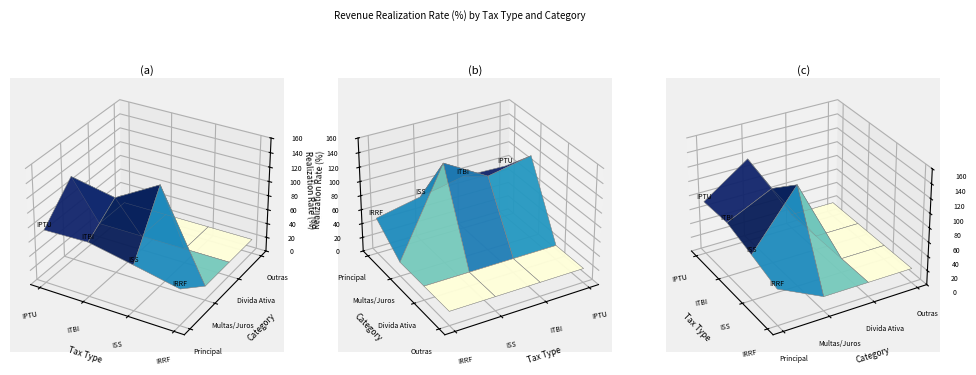

How many values in the ISS series exceed 63?

2